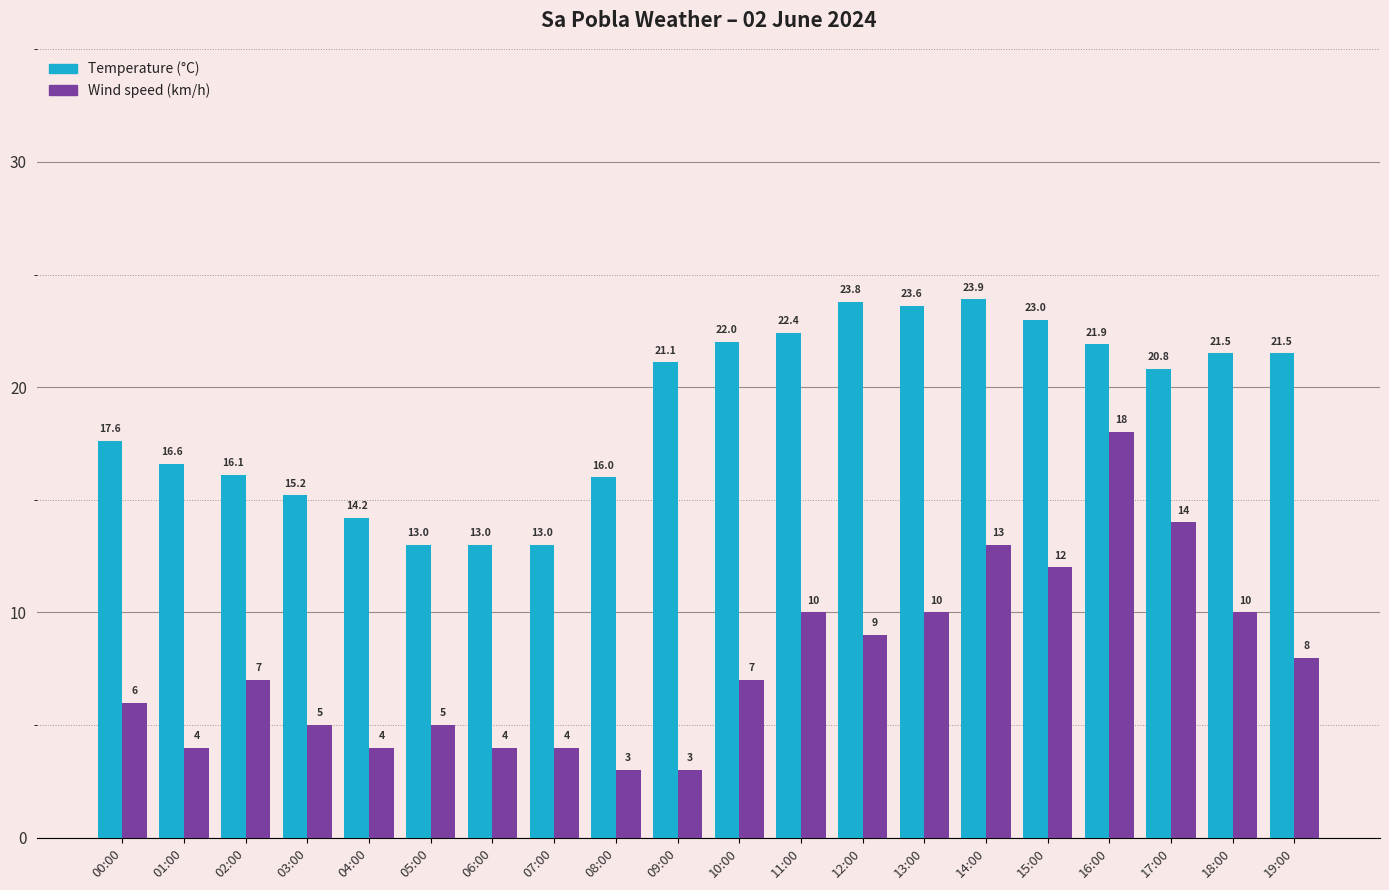

Count the number of data series in this chart.

2